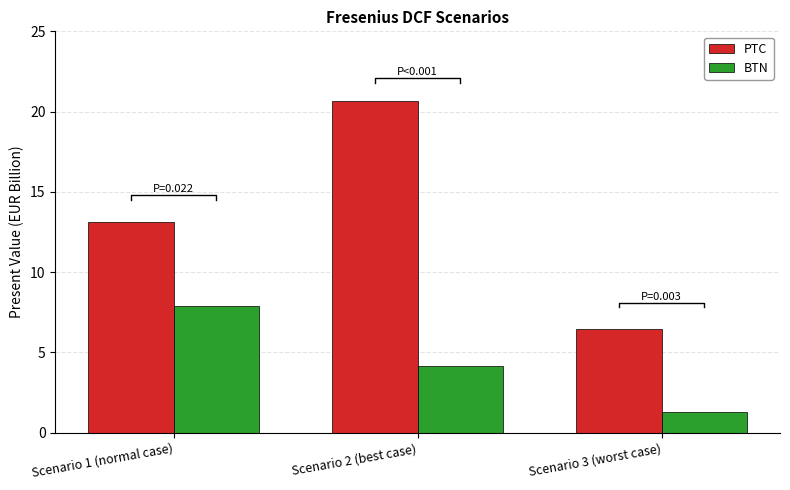

Where is BTN nearest to the value 4?

Scenario 2 (best case)